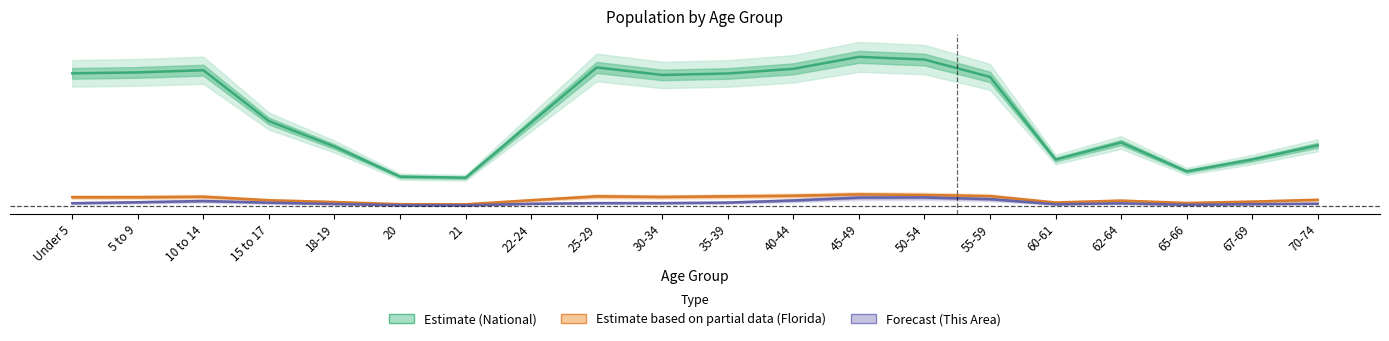

True or false: This Area and Florida cross at least once.

False